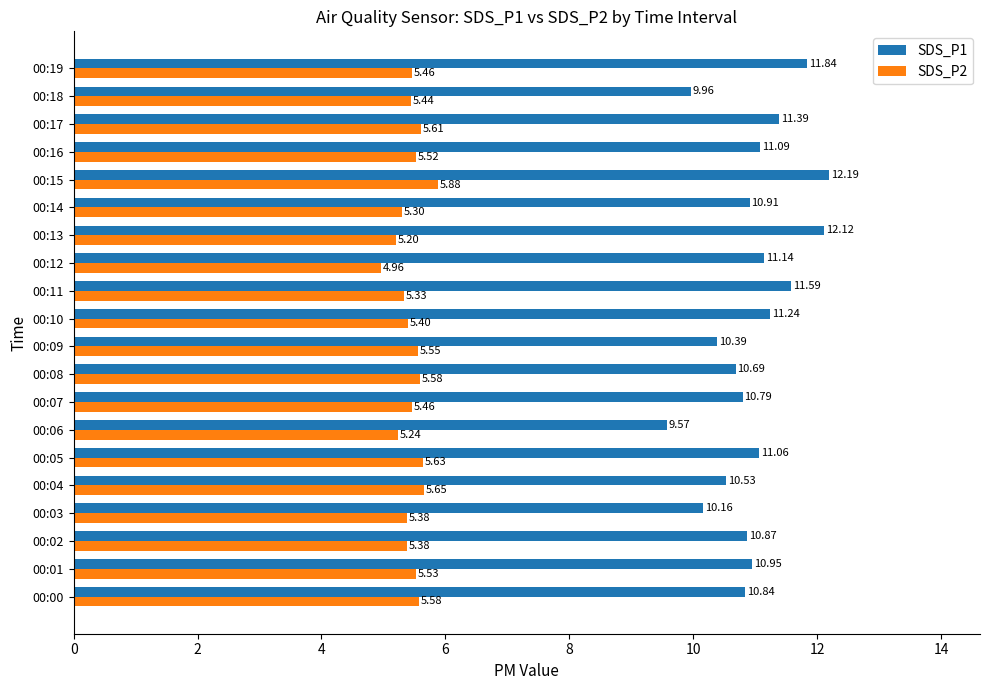

Between 00:10 and 00:16, which series saw the biggest shift?

SDS_P1